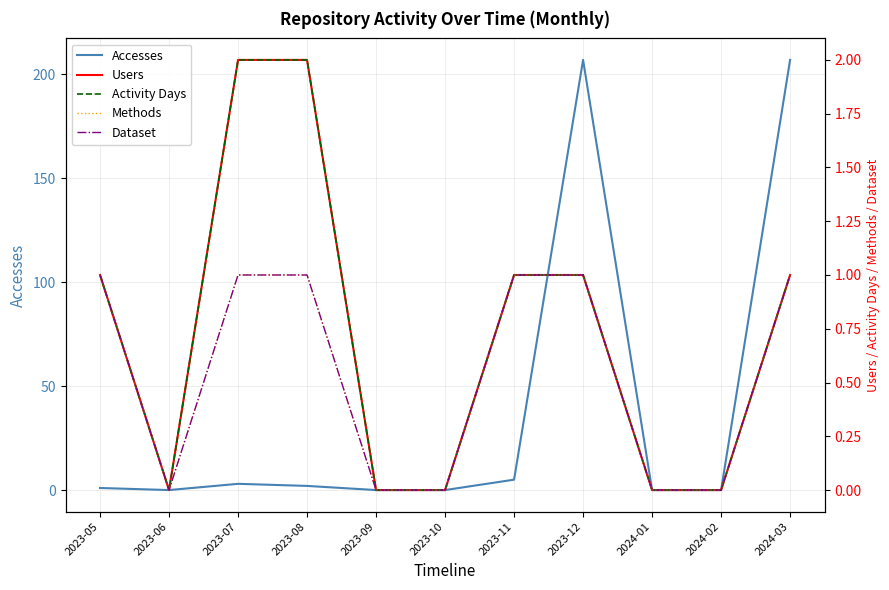

How many lines are shown in the chart?

5